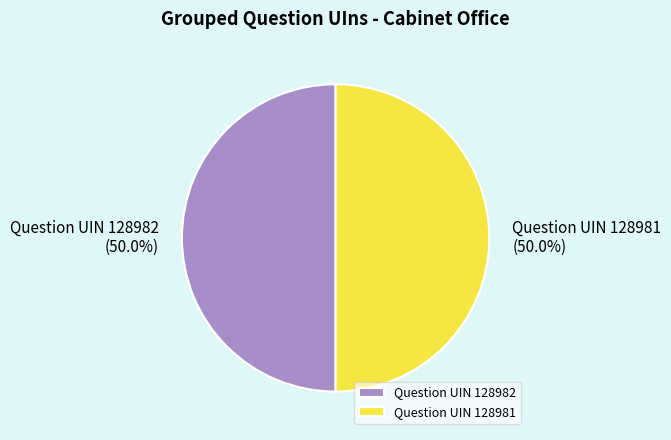

What is the total percentage of Question UIN 128982 and Question UIN 128981?

100.0%